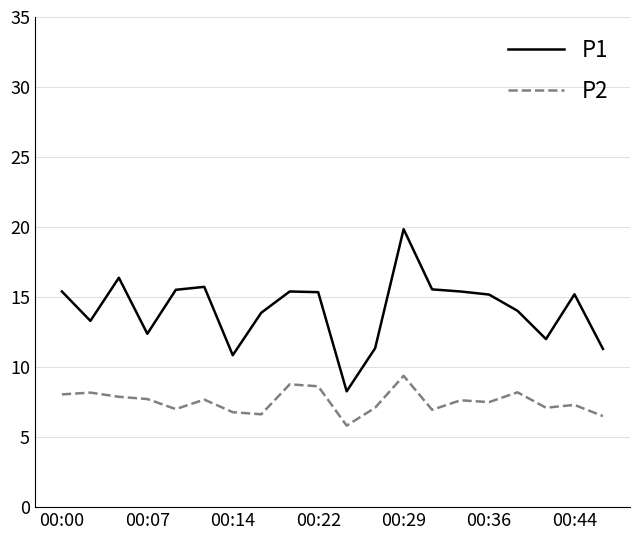

Count the number of categories in the chart.

20